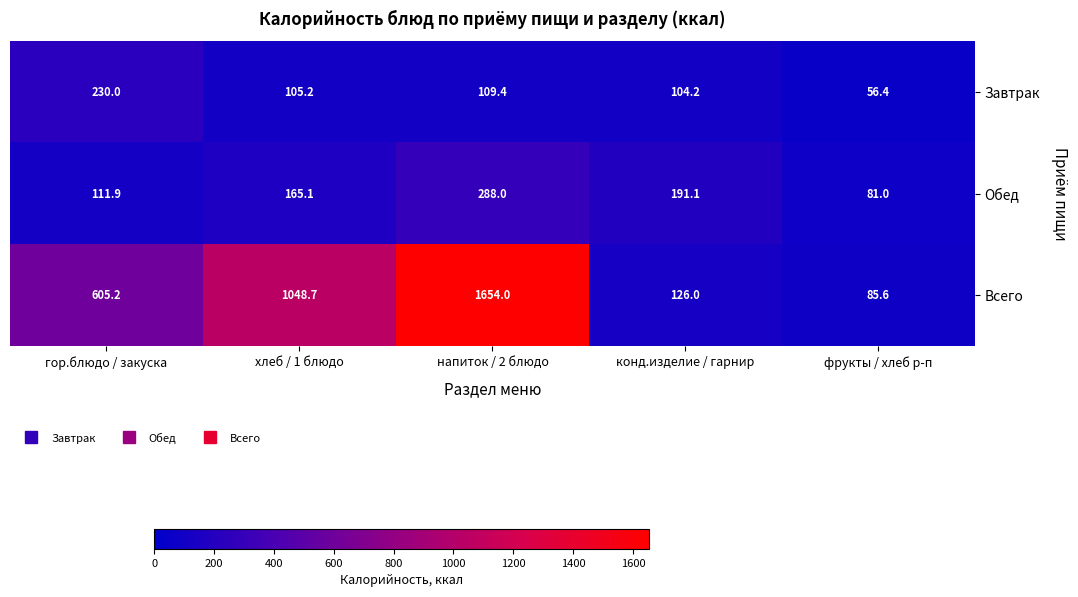

Which series changed the most between конд.изделие / гарнир and фрукты / хлеб р-п?

Обед